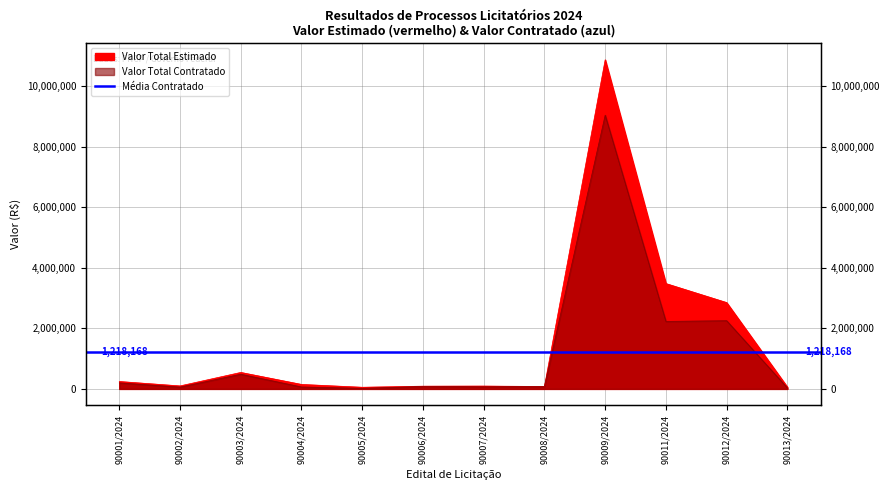

What is the label of the 7th point from the left?

90007/2024